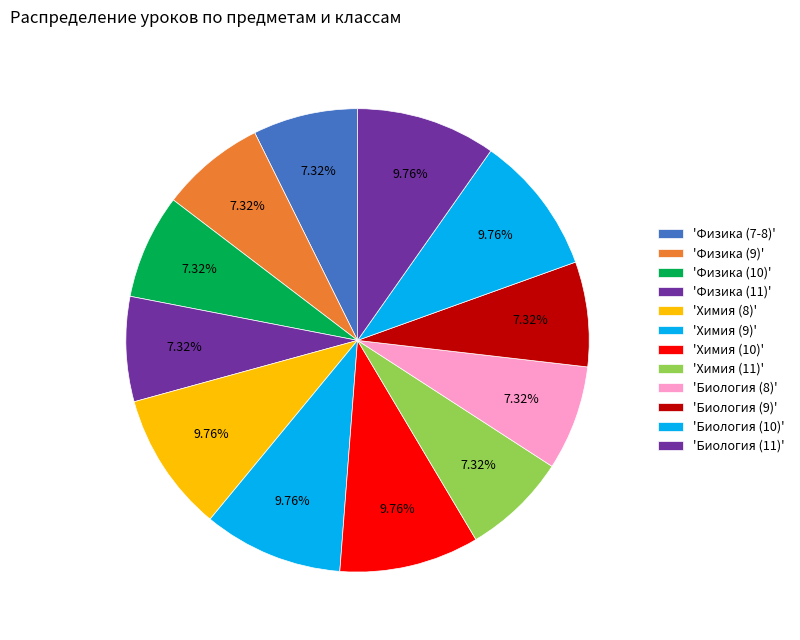

Rank the categories by value from lowest to highest.

Физика (7-8), Физика (9), Физика (10), Физика (11), Химия (11), Биология (8), Биология (9), Химия (8), Химия (9), Химия (10), Биология (10), Биология (11)